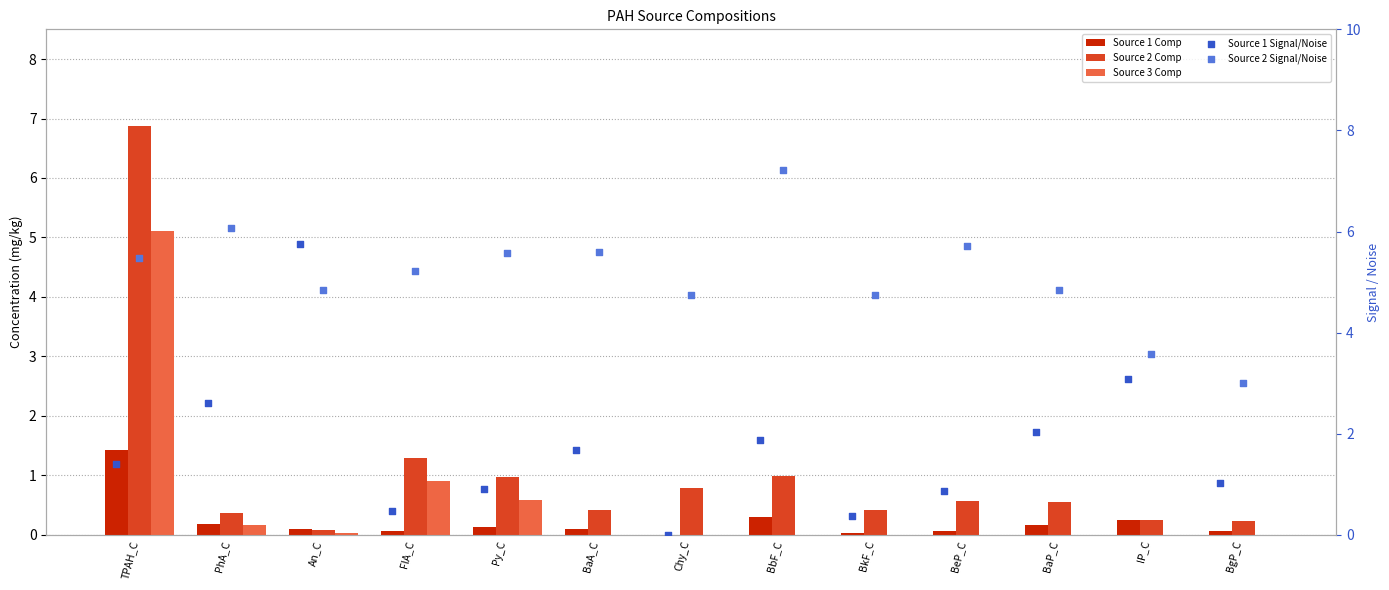

Which series contains the lowest Y value?

Source 1 Comp